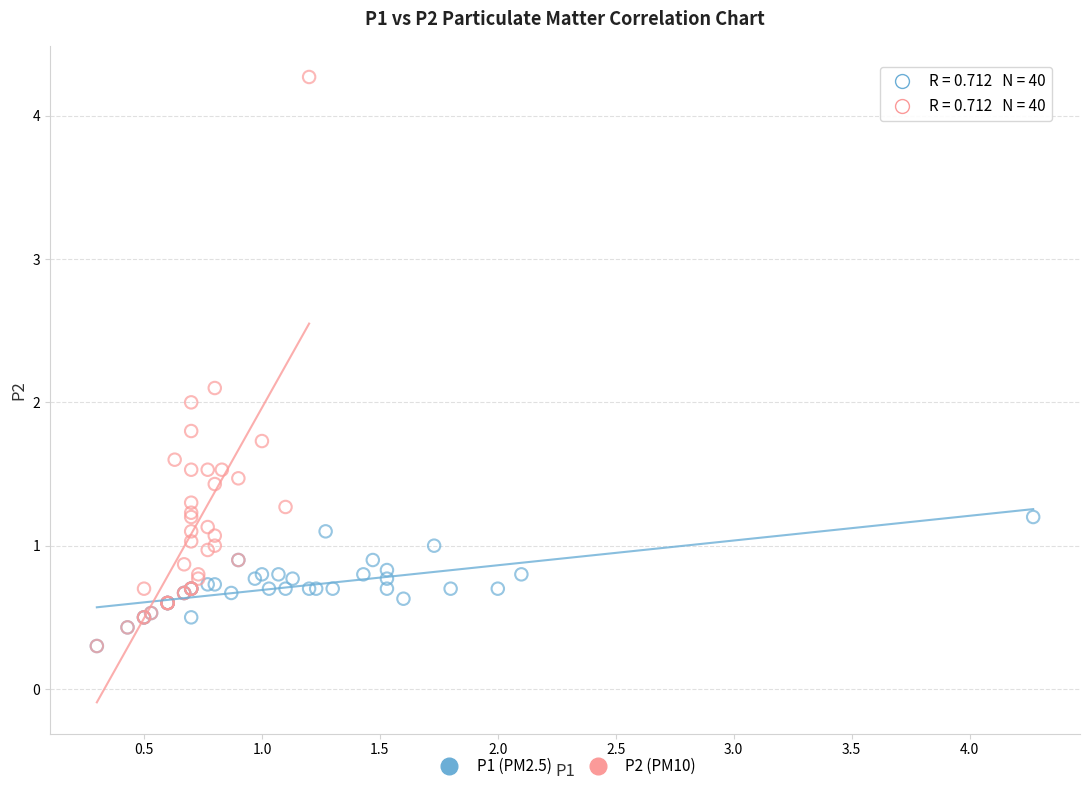

Which series contains the highest Y value?

P2 (PM10)